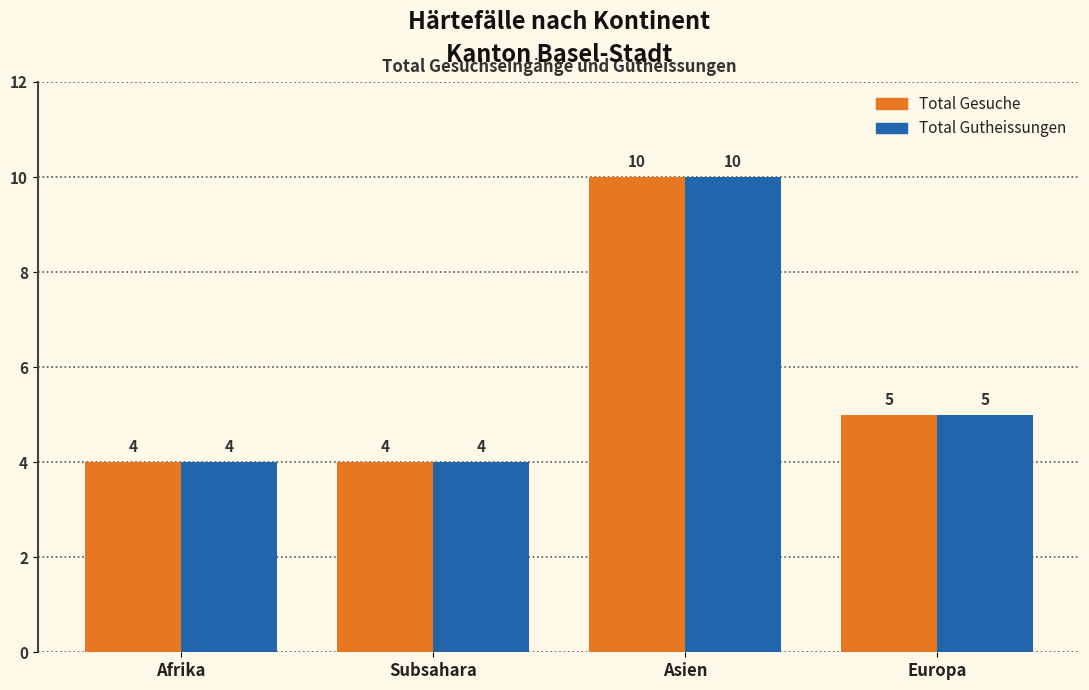

How many Total Gutheissungen values are between 4 and 10?

4